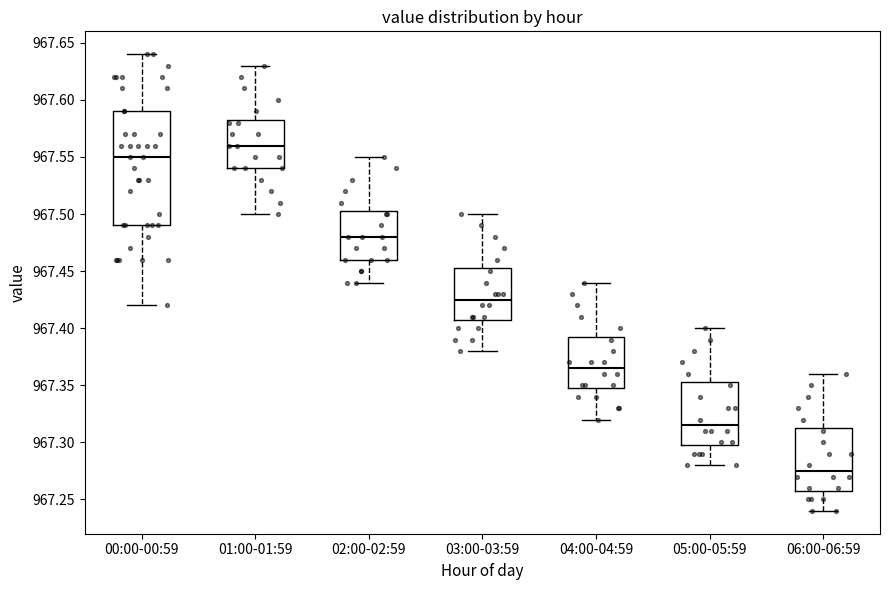

Which box is the tallest, from its lower edge to its upper edge?

00:00-00:59